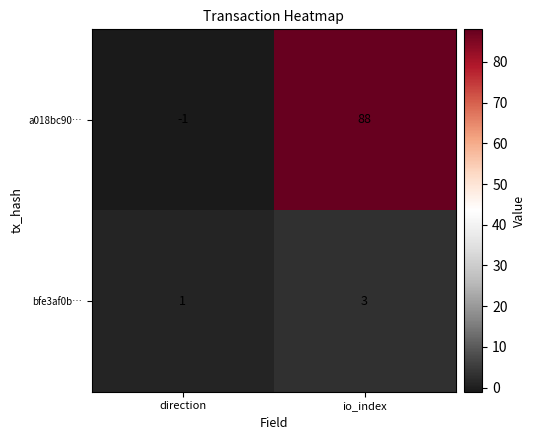

At which label is a018bc90… closest to 43?

direction